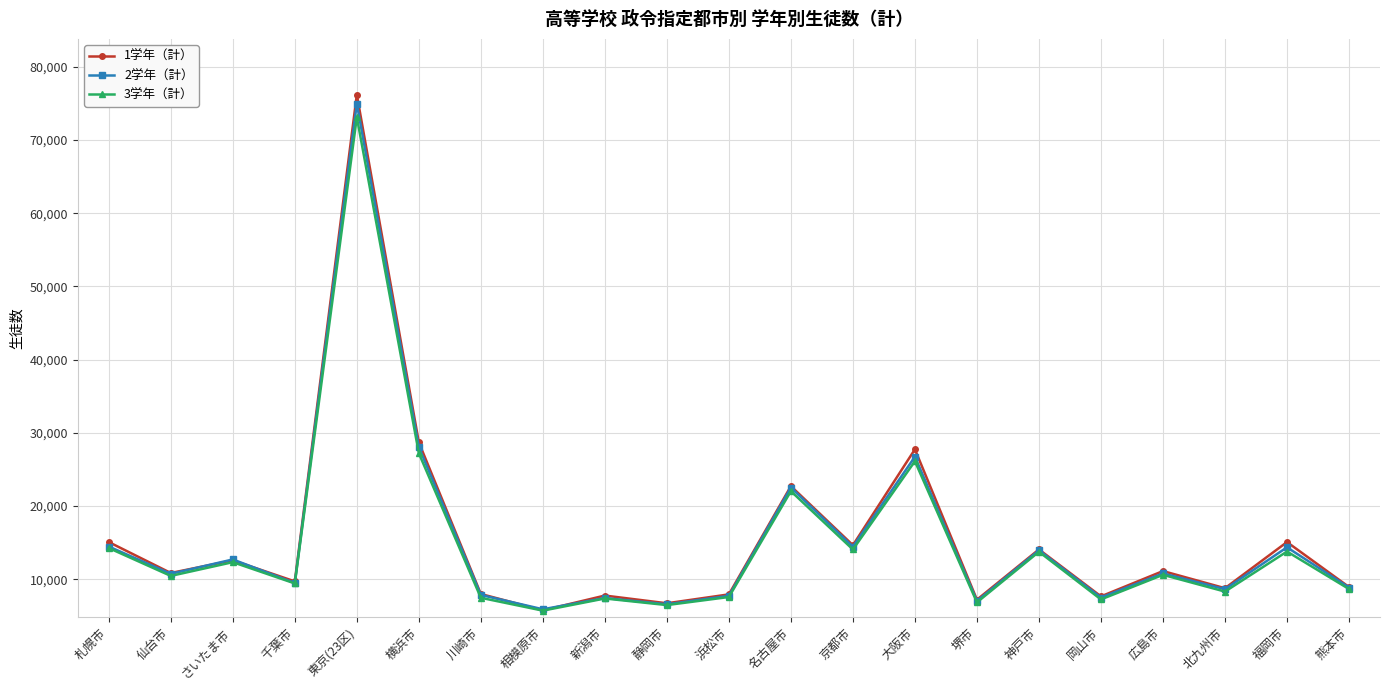

Is it true that 1学年（計） equals 10384 at 静岡市?

False